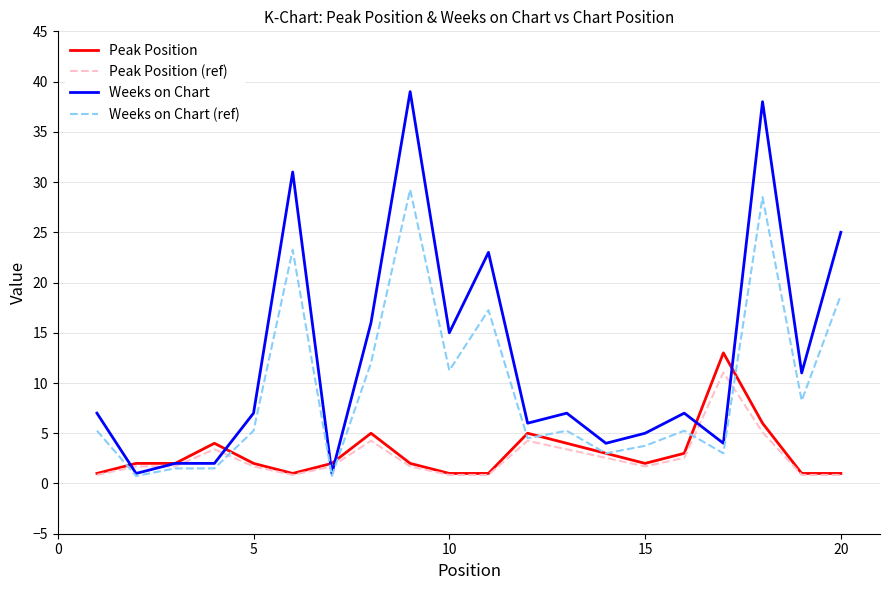

Which series has the largest range (max minus min)?

Weeks on Chart